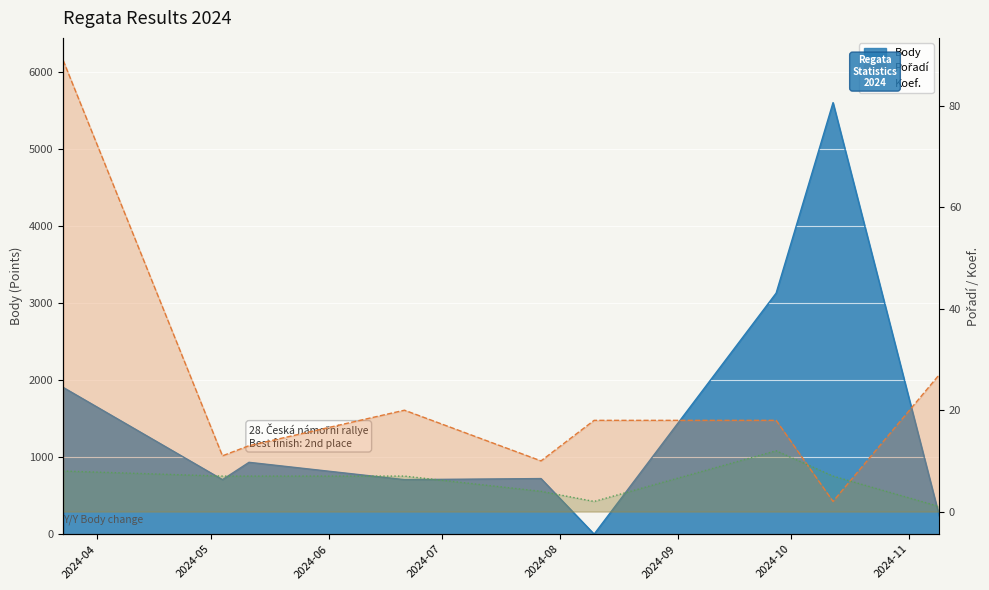

What is the label of the 8th point from the right?

2024-05